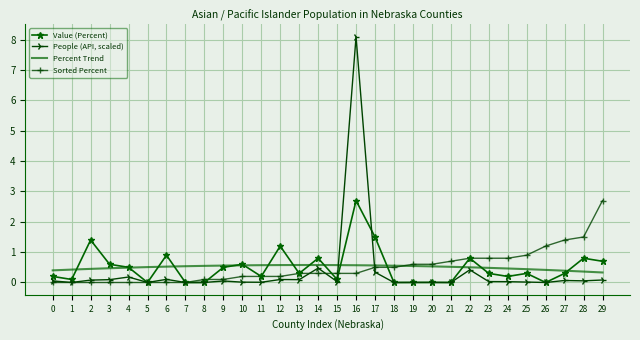

At which category is the sum across all series the highest?

16